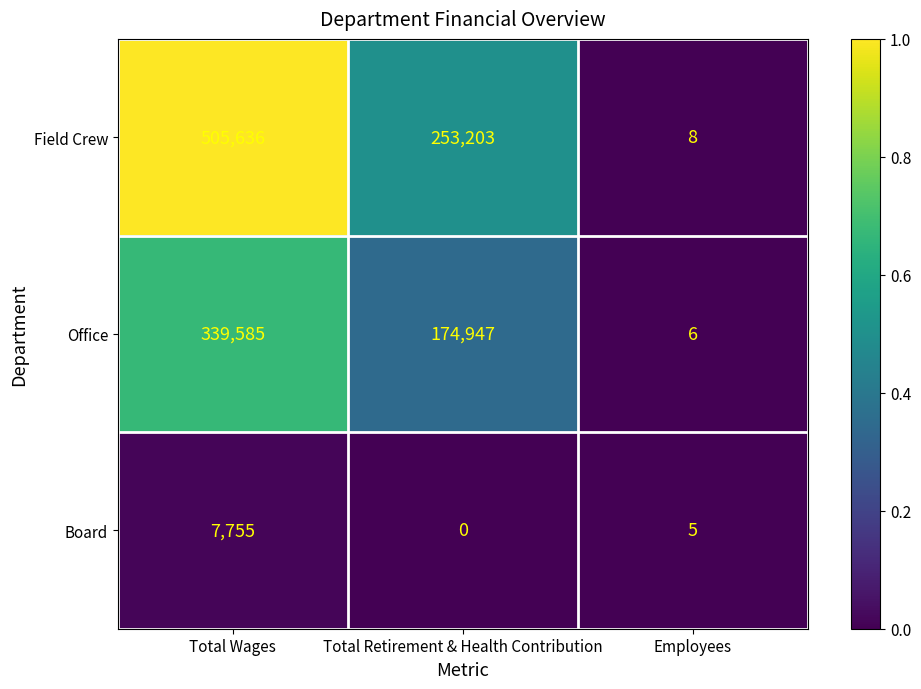

Is the value of Office at Employees greater than the value of Board at Employees?

Yes